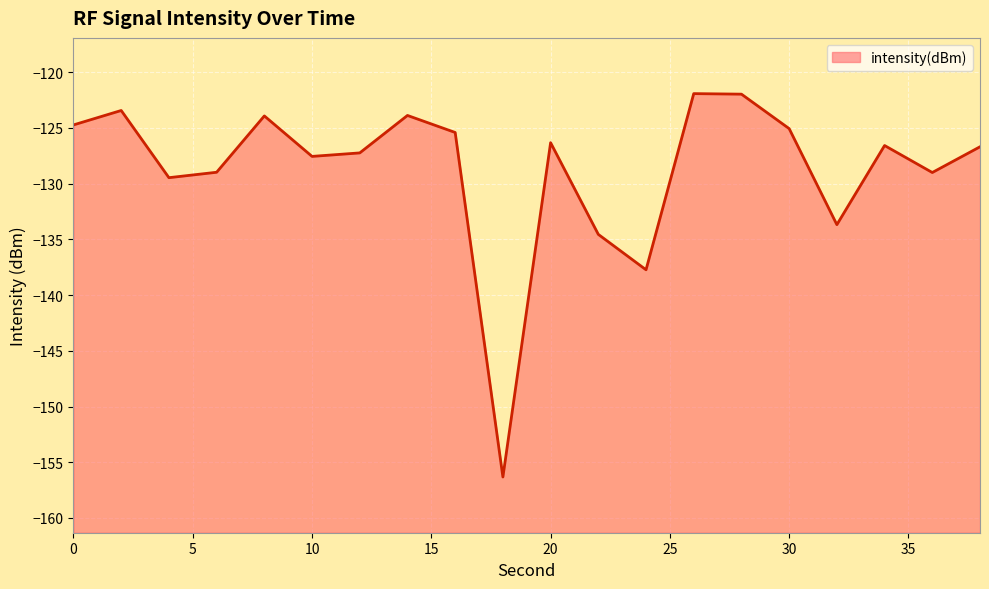

Where is the data nearest to the value -139?

24